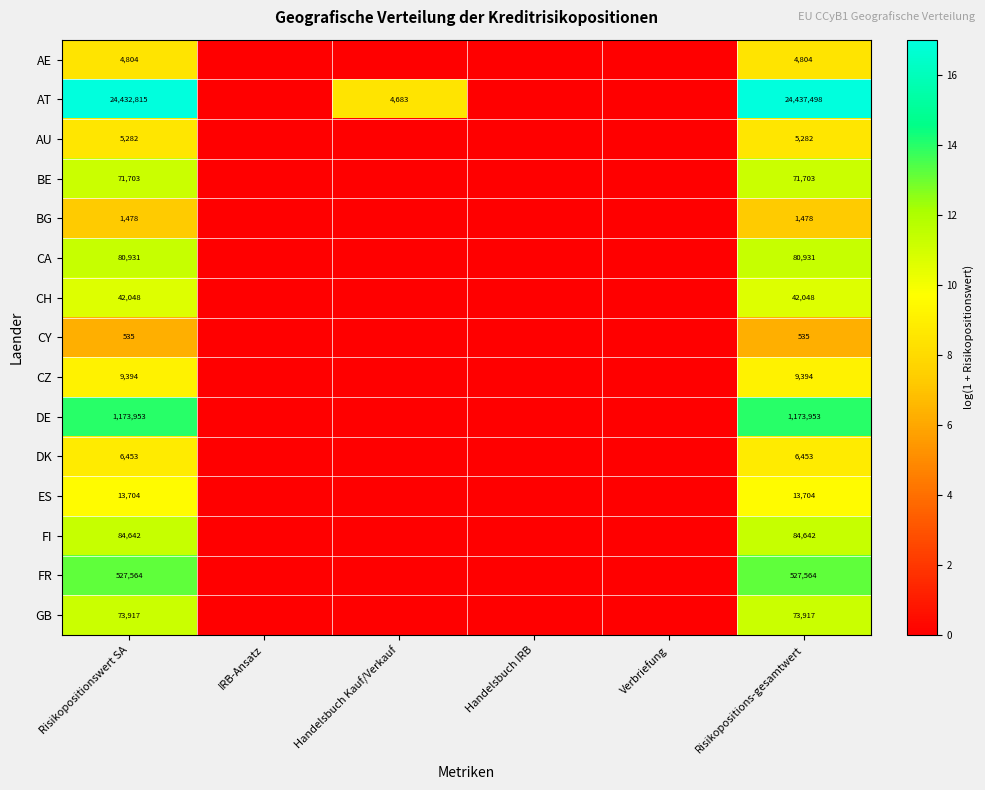

At Risikopositions-gesamtwert, list the series in order from largest to smallest.

AT, DE, FR, FI, CA, GB, BE, CH, ES, CZ, DK, AU, AE, BG, CY